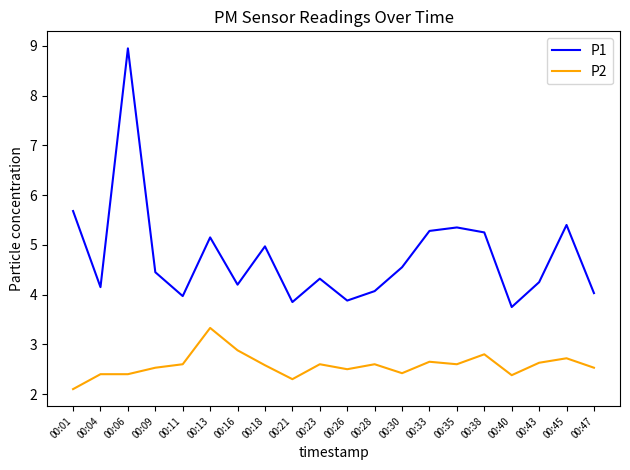

True or false: P2 has more than 0 interior local peaks.

True